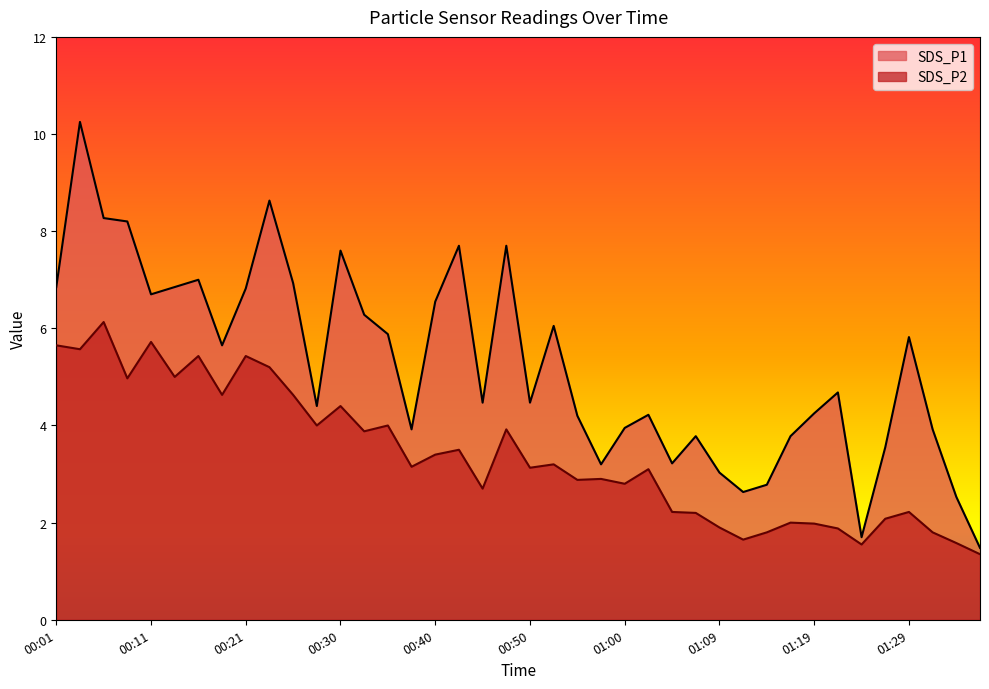

Read the SDS_P2 value at 01:07.

2.2